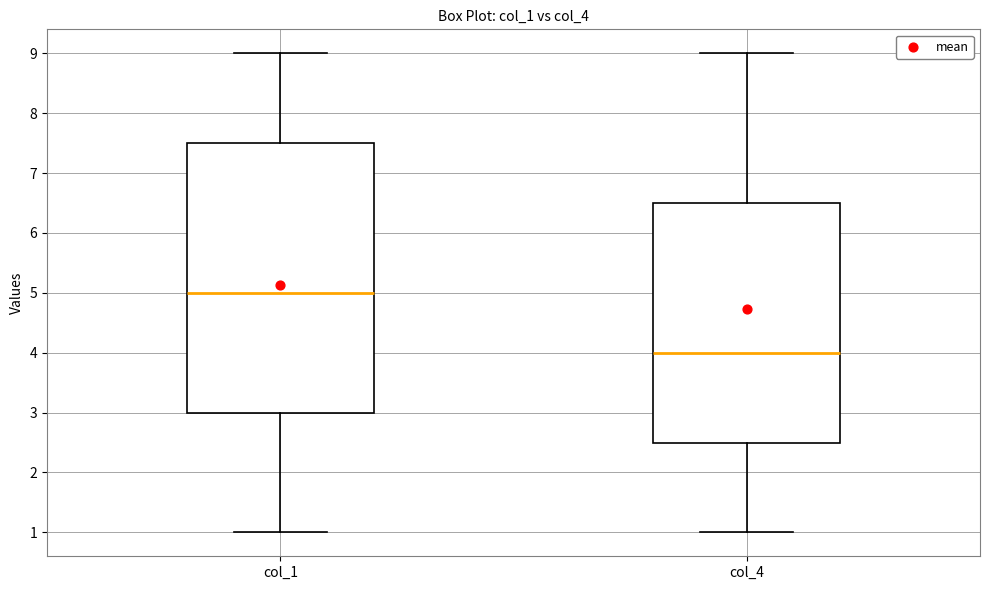

Reading left to right, read every box against the y-axis: the position of its median line, the range the box covers, and the ends of its whiskers. The values are not printed on the chart, so give them approximately, as read against the axis.

col_1: median 5.0, box 3.0 to 7.5, whiskers 1.0 to 9.0
col_4: median 4.0, box 2.5 to 6.5, whiskers 1.0 to 9.0